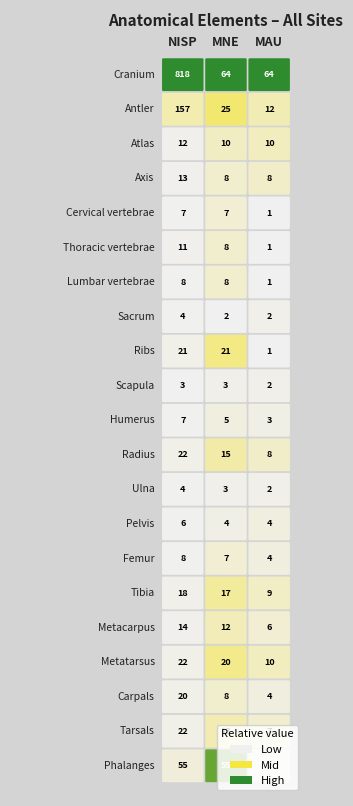

Rank the series at 2 from lowest to highest value.

Cervical vertebrae, Thoracic vertebrae, Lumbar vertebrae, Ribs, Sacrum, Scapula, Ulna, Phalanges, Humerus, Pelvis, Femur, Carpals, Metacarpus, Tarsals, Axis, Radius, Tibia, Atlas, Metatarsus, Antler, Cranium